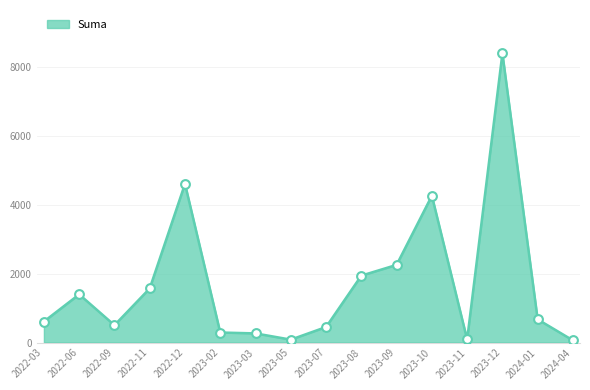

What is the ratio of the value at 2022-12 to the value at 2023-08?

2.4